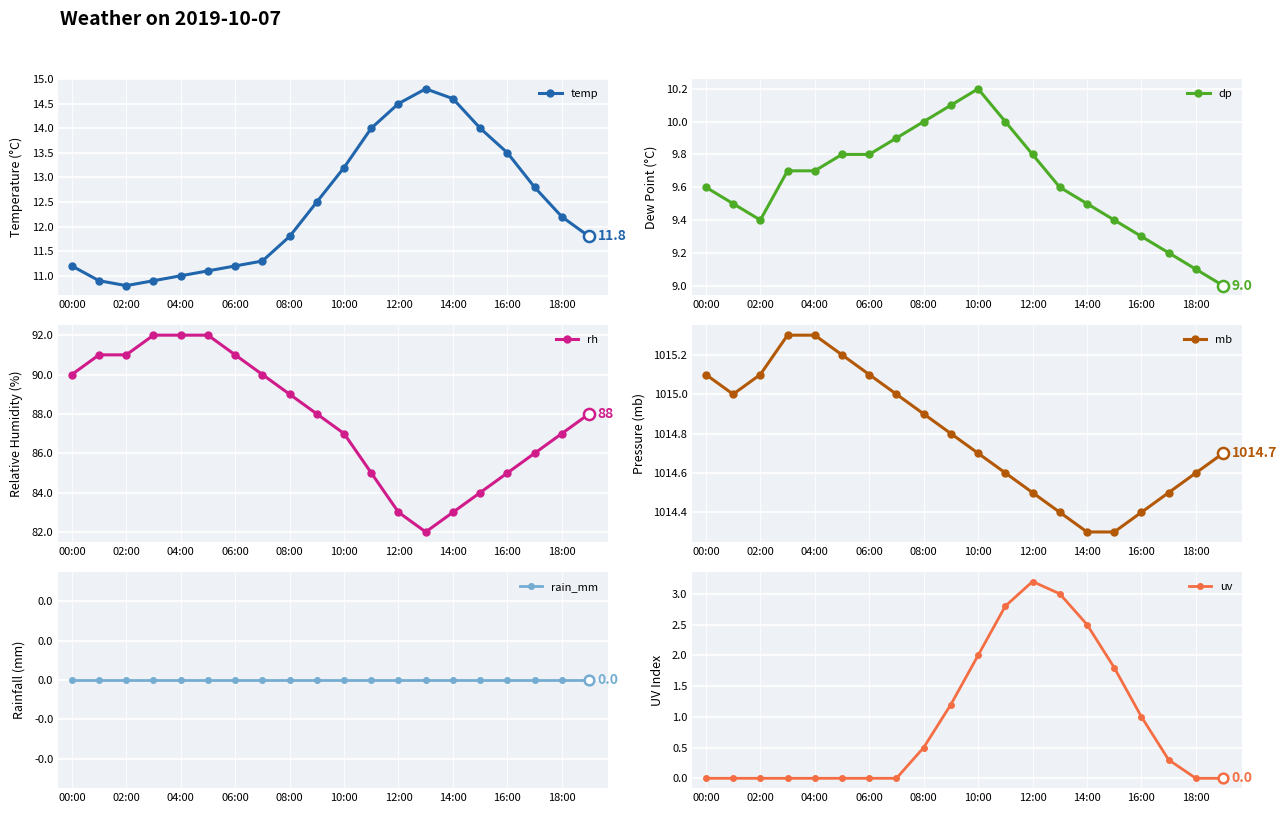

True or false: temp has a value of 24.5 at 15.

False